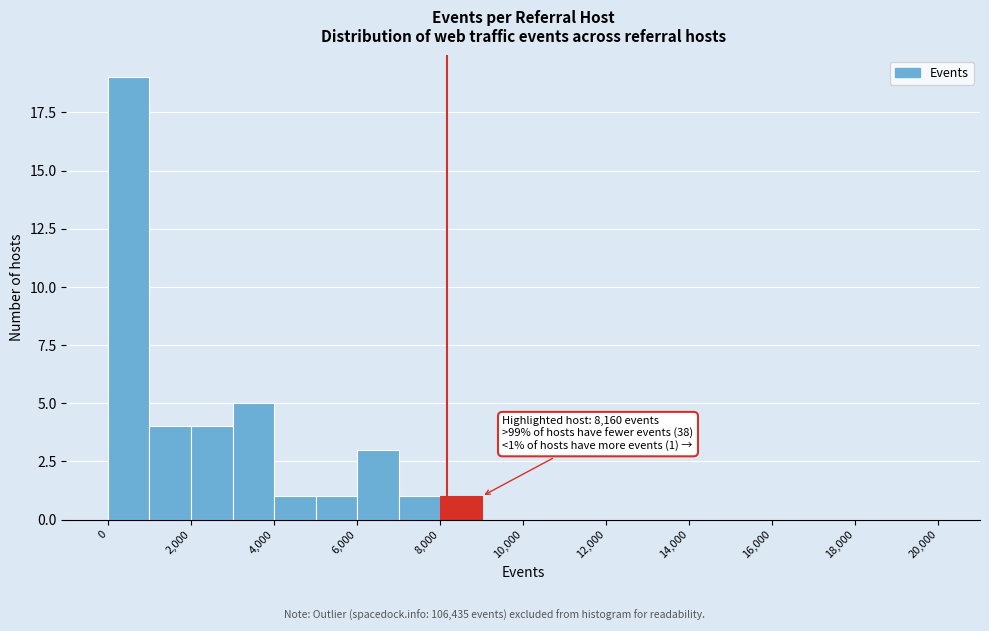

Which range on the x-axis has the tallest bar?

0 to 1000